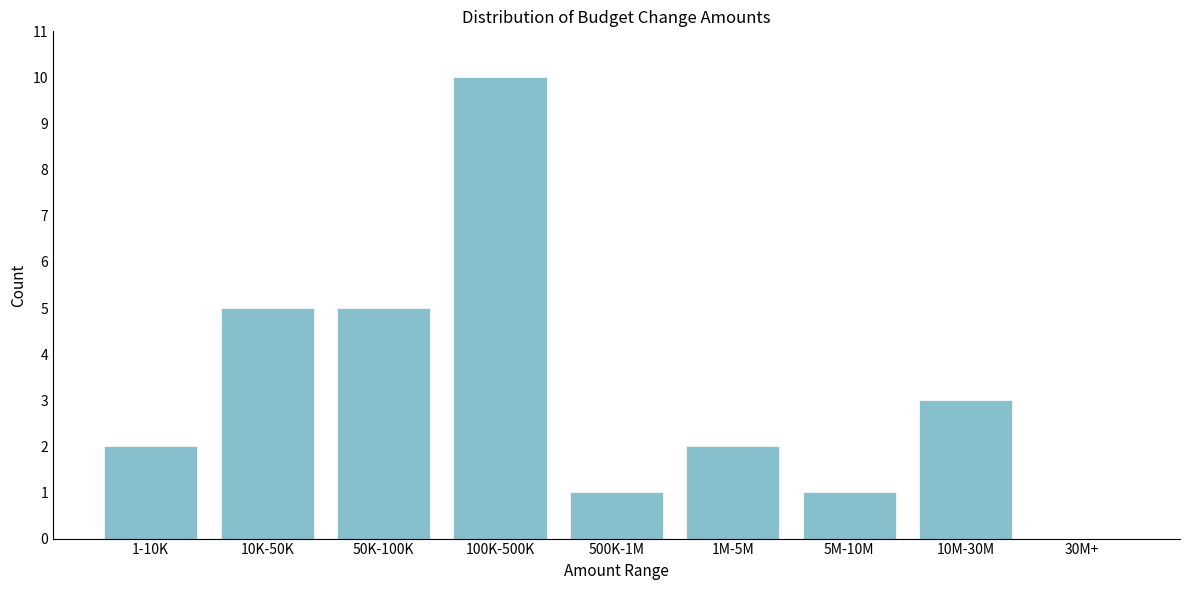

Reading left to right, what are all the values shown in this chart?

1-10K=2	10K-50K=5	50K-100K=5	100K-500K=10	500K-1M=1	1M-5M=2	5M-10M=1	10M-30M=3	30M+=0